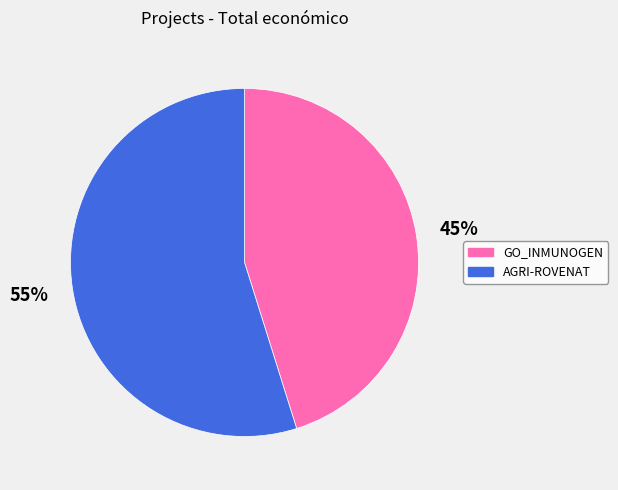

To the nearest percent, what percentage of the pie is AGRI-ROVENAT?

55%